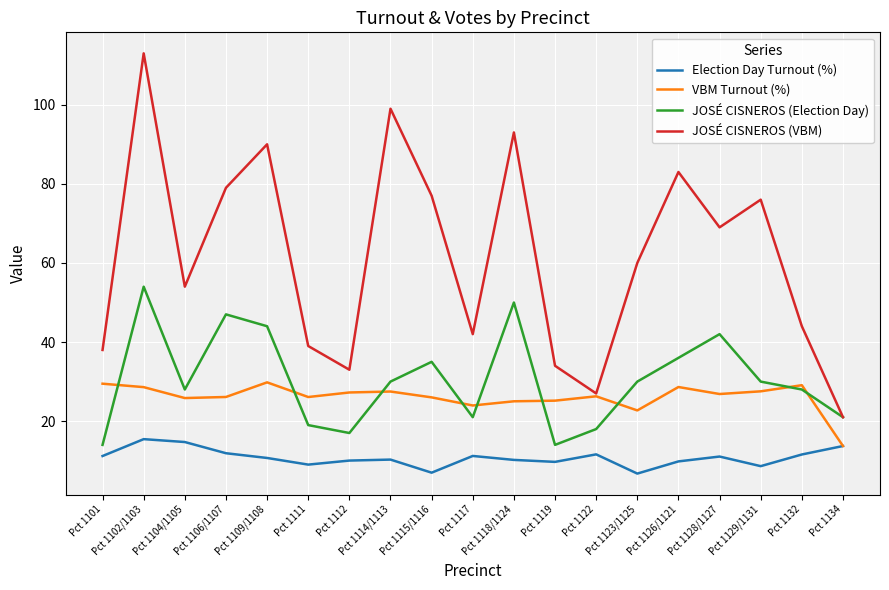

Where do VBM Turnout (%) and JOSÉ CISNEROS (Election Day) first cross each other?

Pct 1101 and Pct 1102/1103